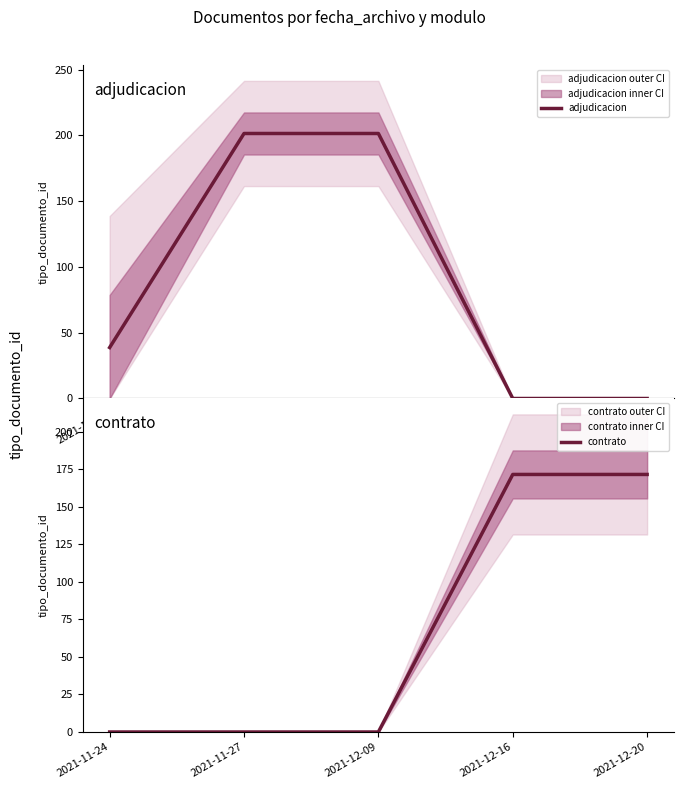

How many times do contrato and adjudicacion cross each other?

1